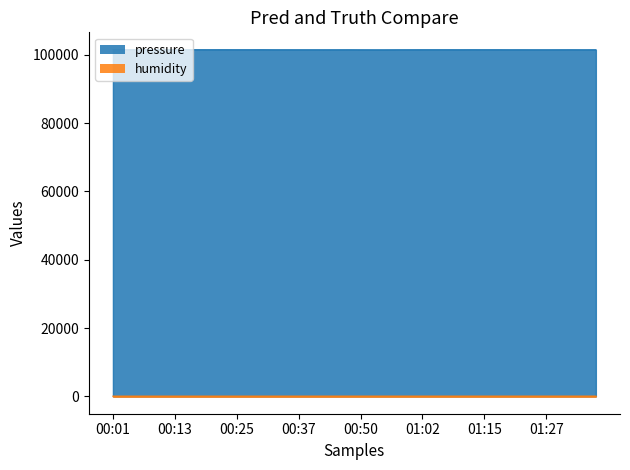

How many values in the pressure series are below 101452?

20